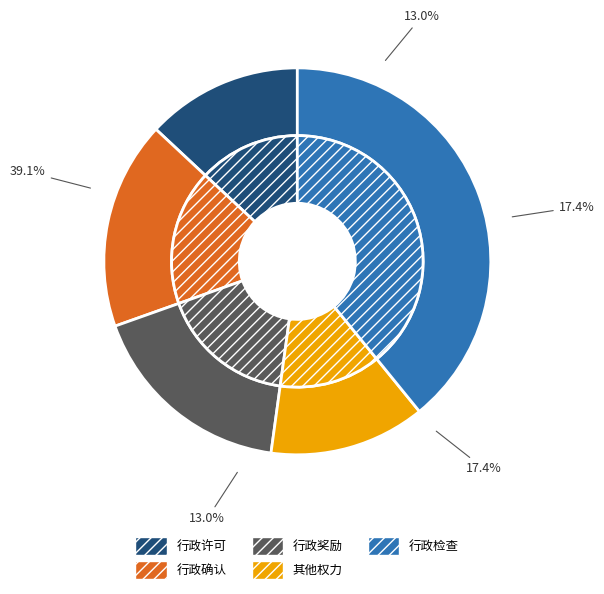

How many slices are in this pie chart?

5